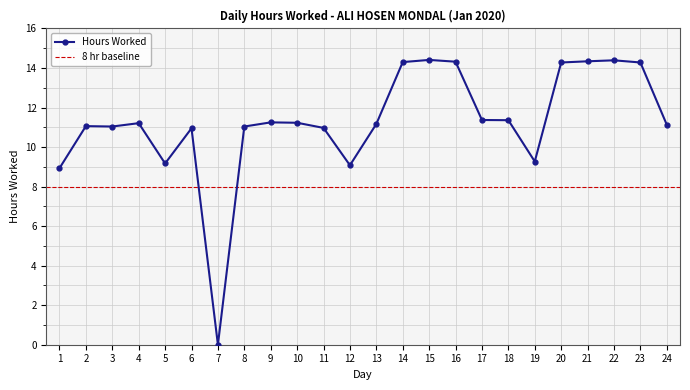

At which category does the chart reach its minimum across all series?

7